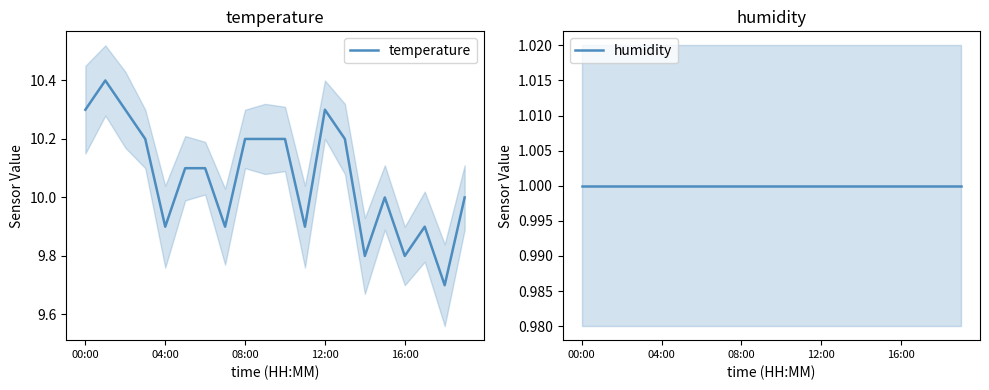

Reading left to right, transcribe all the data shown in this chart.

temperature: 10.3	10.4	10.3	10.2	9.9	10.1	10.1	9.9	10.2	10.2	10.2	9.9	10.3	10.2	9.8	10.0	9.8	9.9	9.7	10.0
humidity: 1.0	1.0	1.0	1.0	1.0	1.0	1.0	1.0	1.0	1.0	1.0	1.0	1.0	1.0	1.0	1.0	1.0	1.0	1.0	1.0